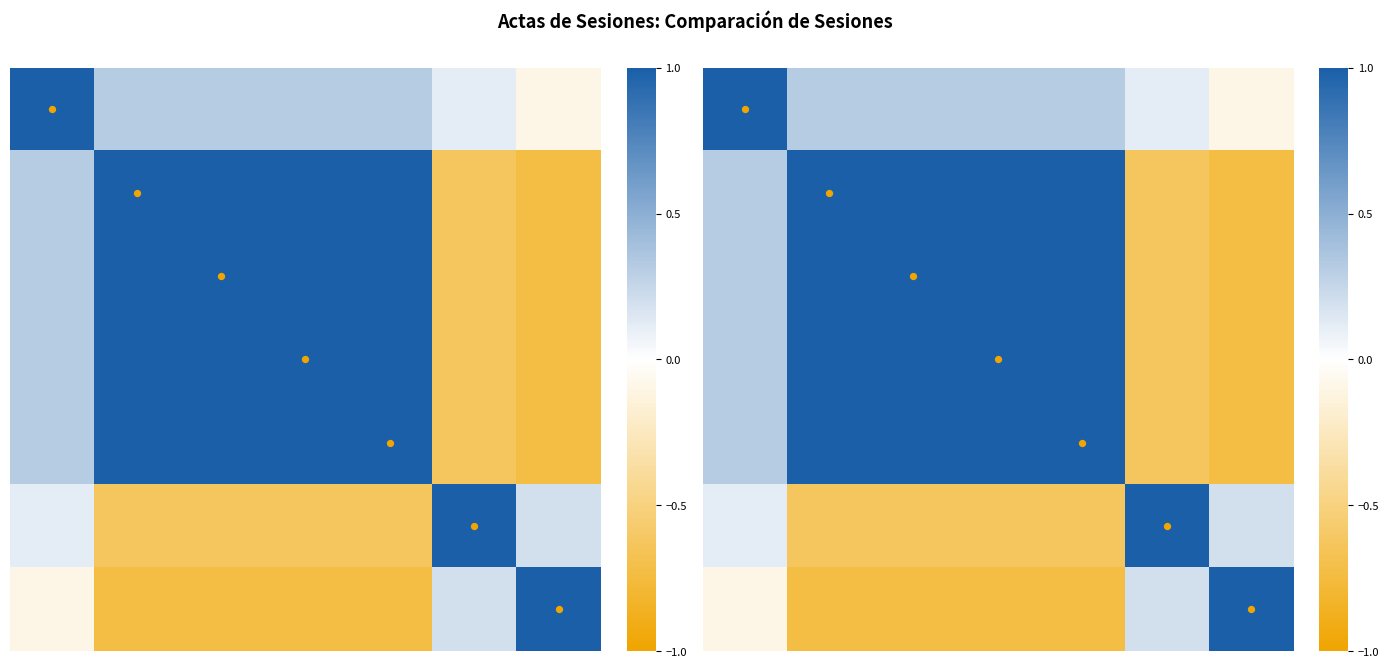

What is the maximum value shown in the chart?

1.0